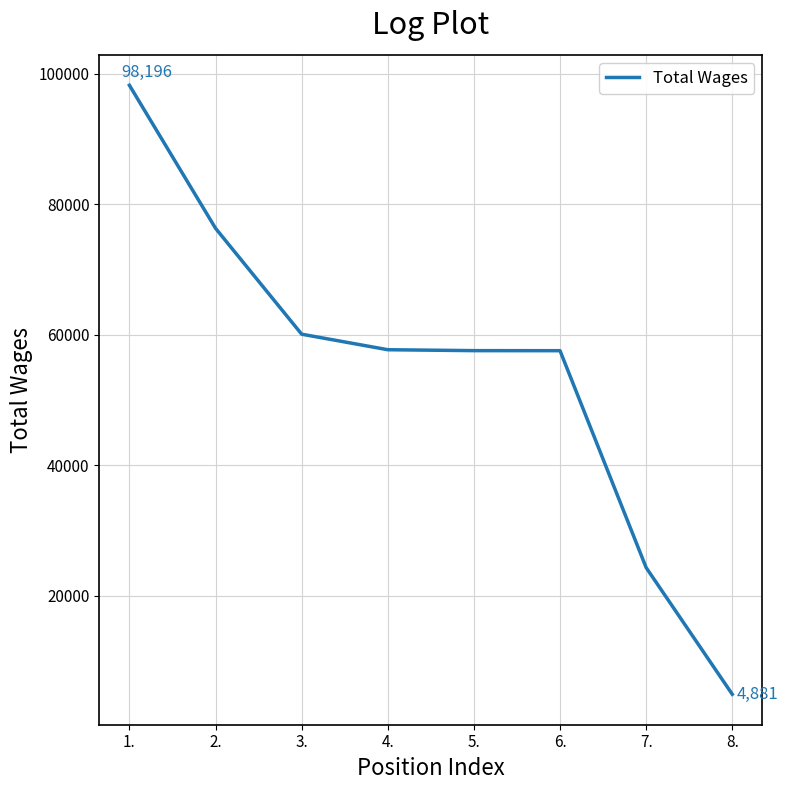

What is the difference between the maximum and minimum values?

93315